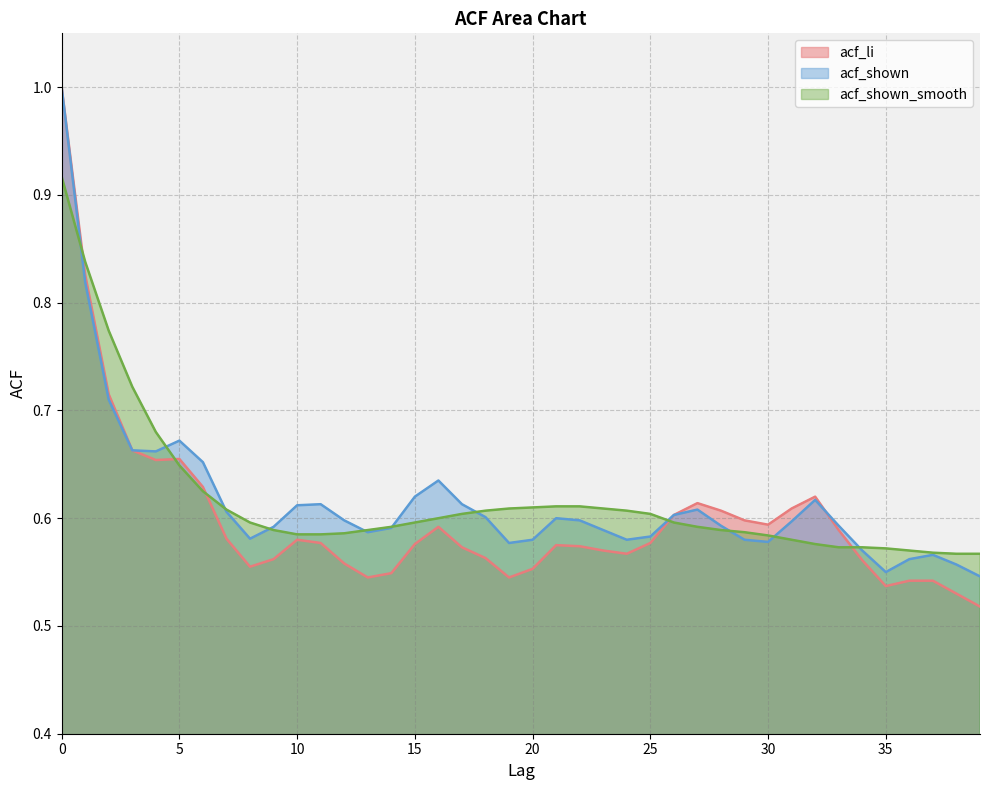

What value does the acf_shown series have at 35?

0.6